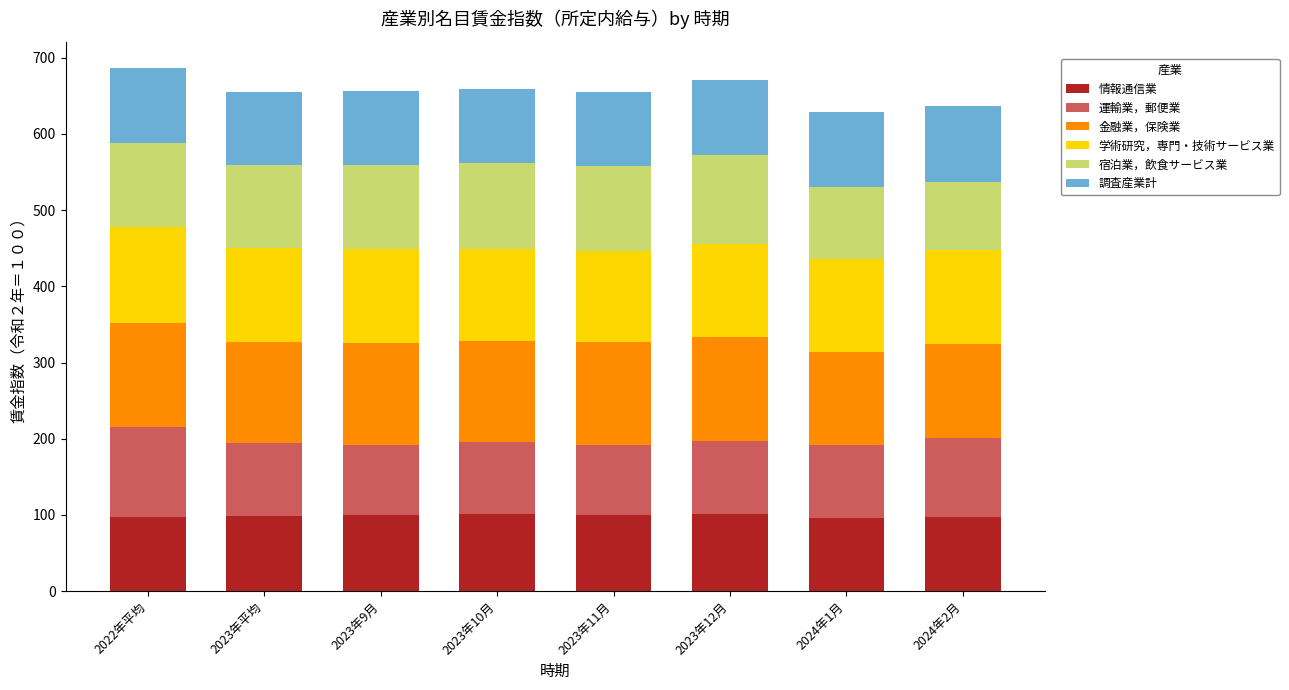

How many values in the 情報通信業 series exceed 100?

4